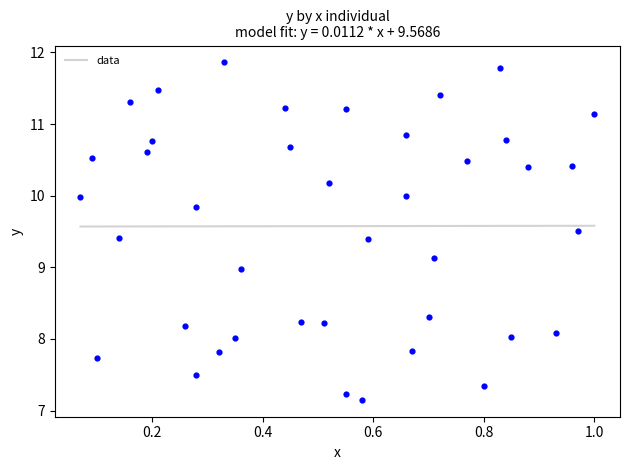

What is the range of Y values (max minus min)?

4.7